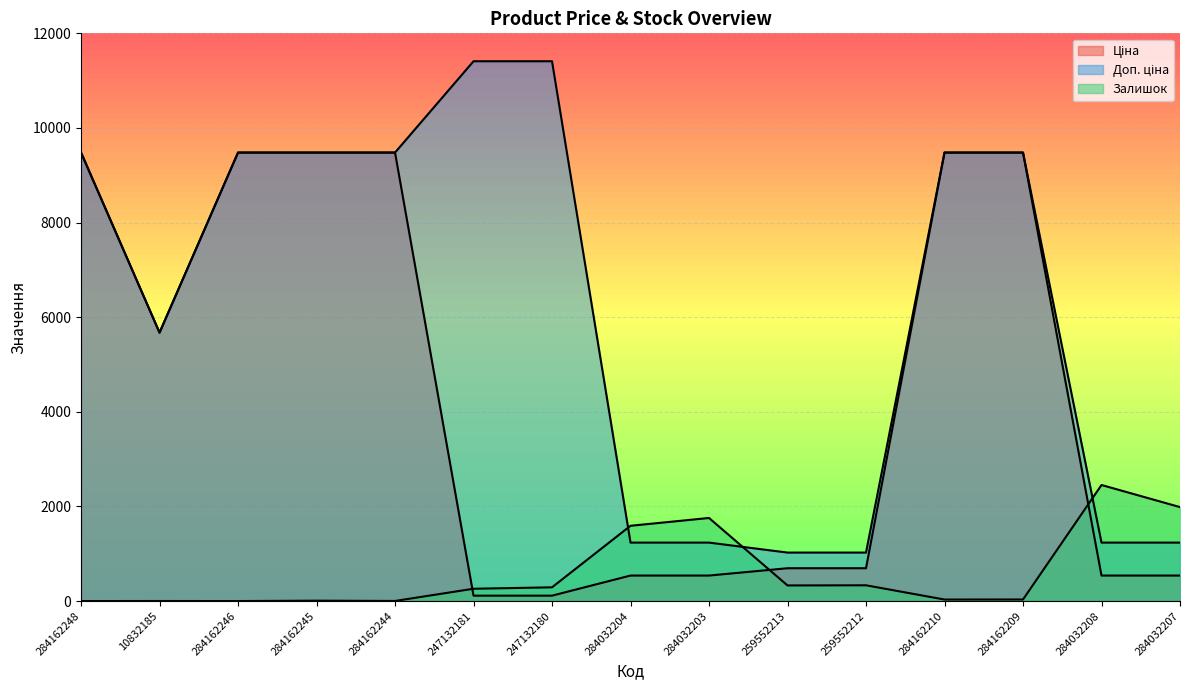

The value of Залишок at 284032204 is 2841.2. True or false?

False